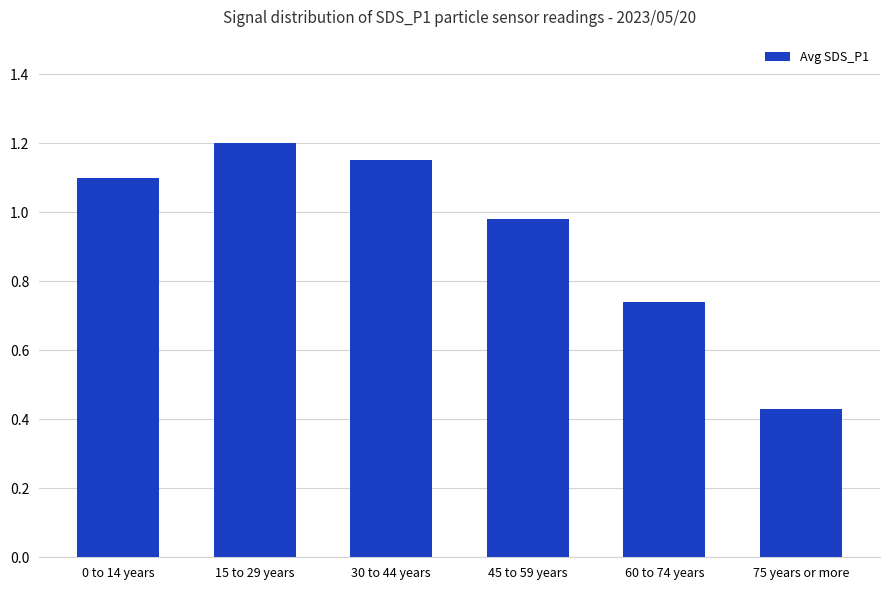

Rank the categories by value from highest to lowest.

15 to 29 years, 30 to 44 years, 0 to 14 years, 45 to 59 years, 60 to 74 years, 75 years or more